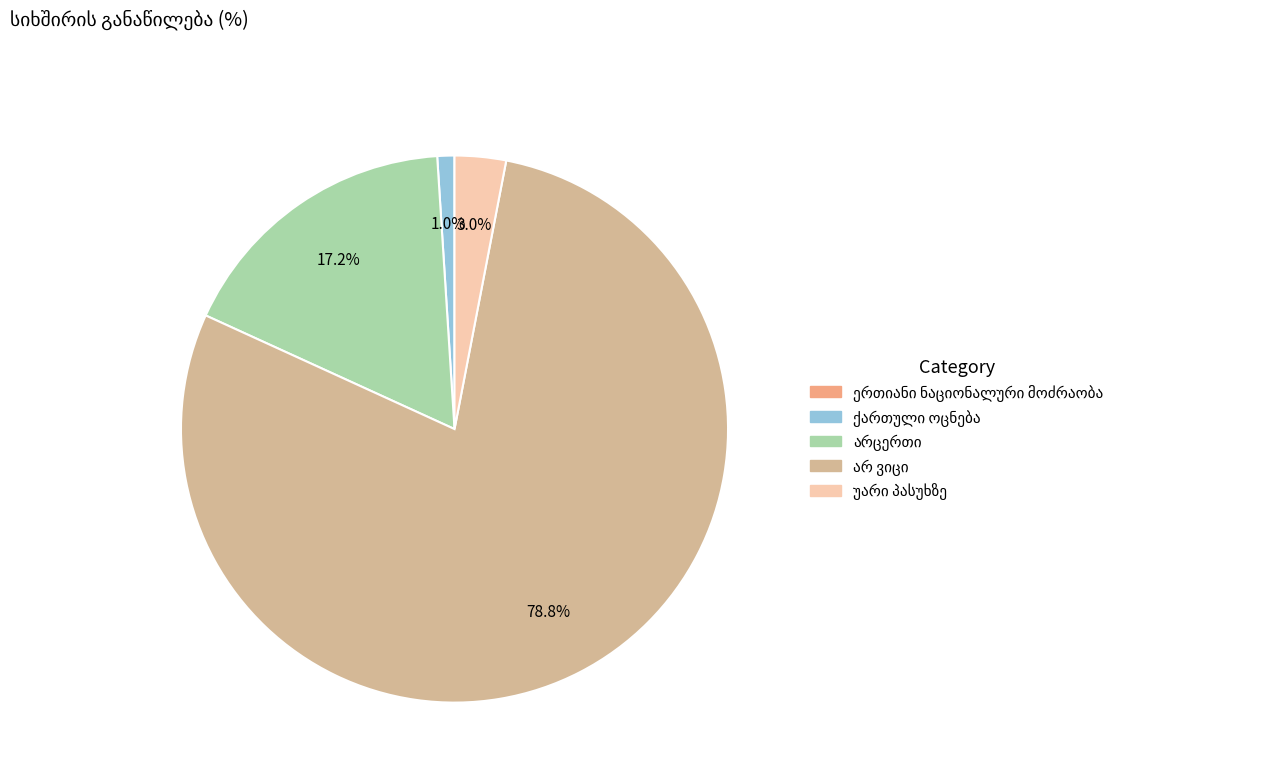

Is there any slice that represents more than half of the pie?

Yes